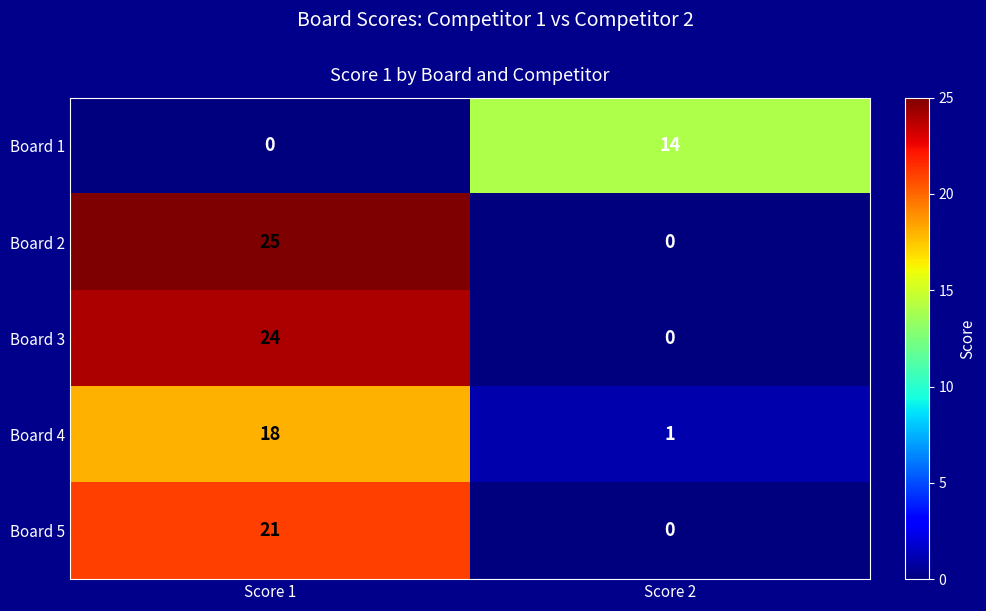

What is the sum of the Board 2 values at Score 2 and Score 1?

25